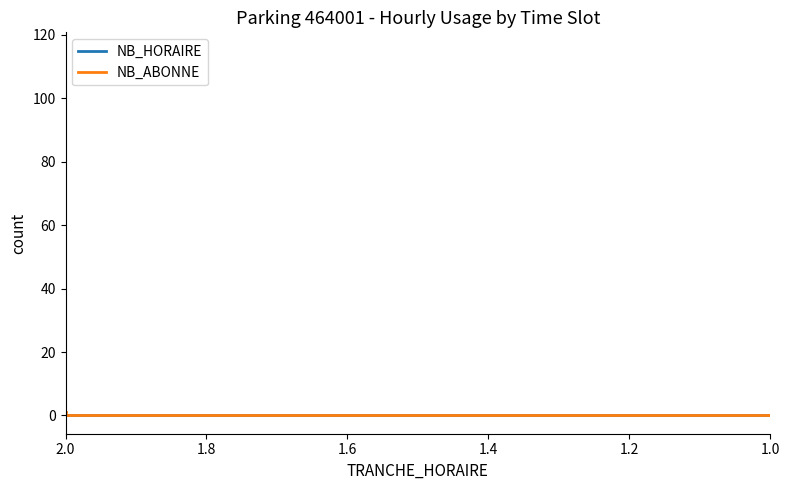

True or false: NB_ABONNE has more than 1 interior local peaks.

True